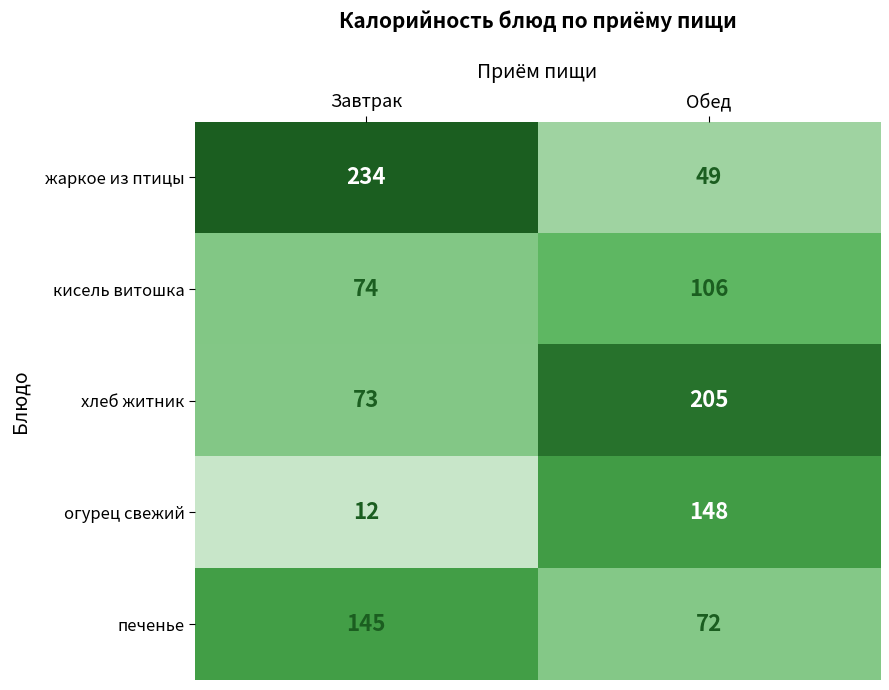

The value of огурец свежий at Завтрак is 6. True or false?

False